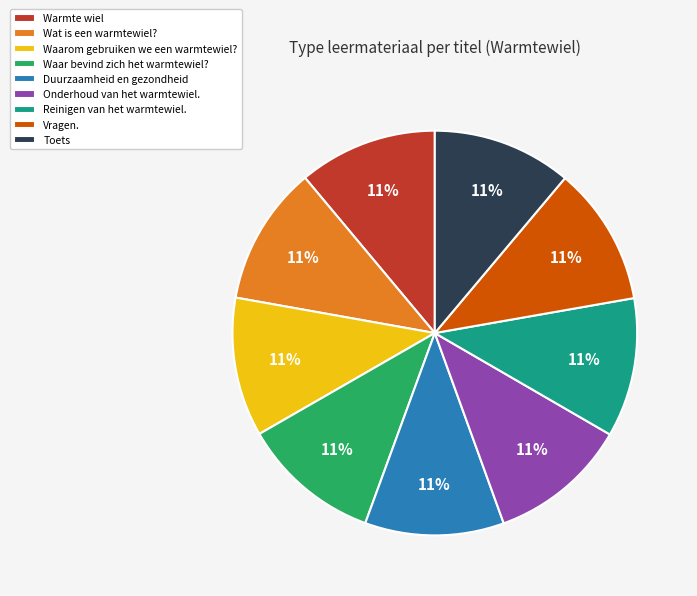

The Duurzaamheid en gezondheid slice represents 11% of the pie. True or false?

True